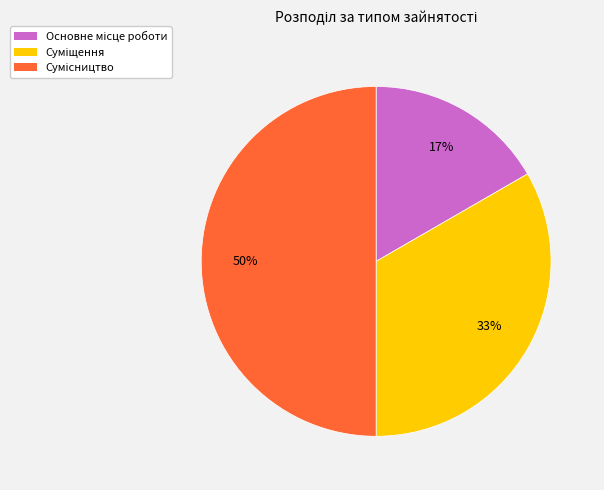

How many slices are in this pie chart?

3